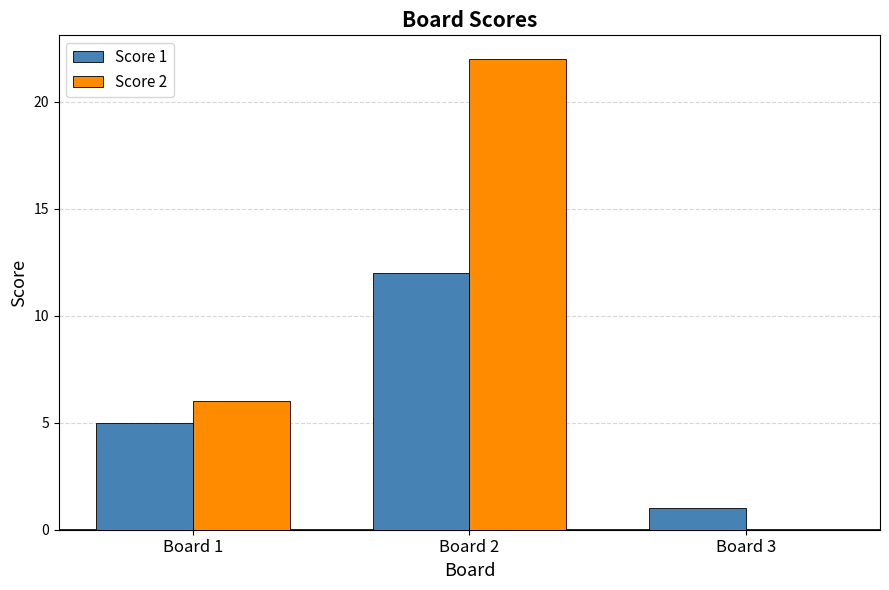

What is the maximum value shown in the chart?

22